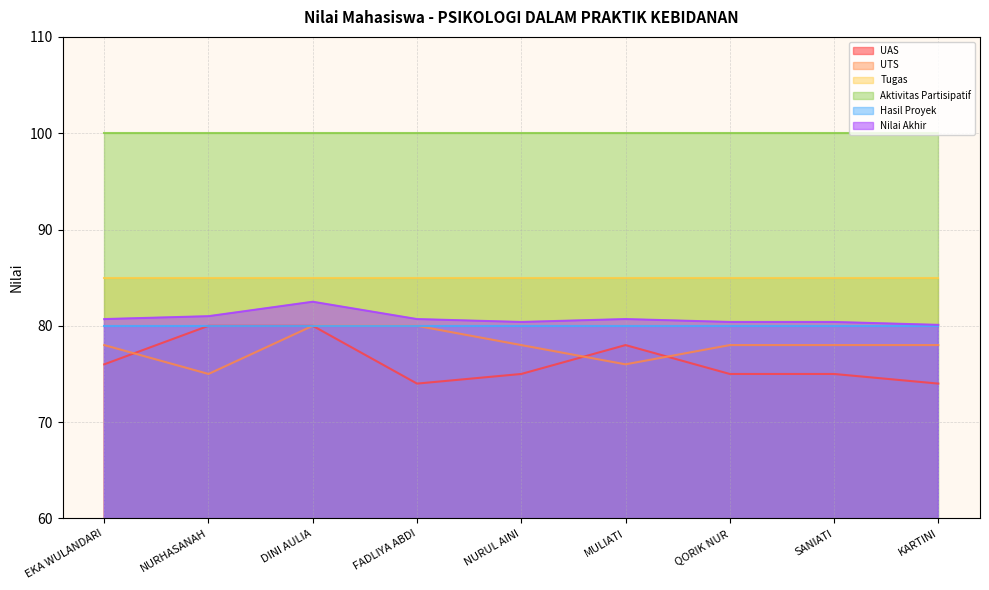

What is the spread (max minus min) of values at MULIATI?

24.0